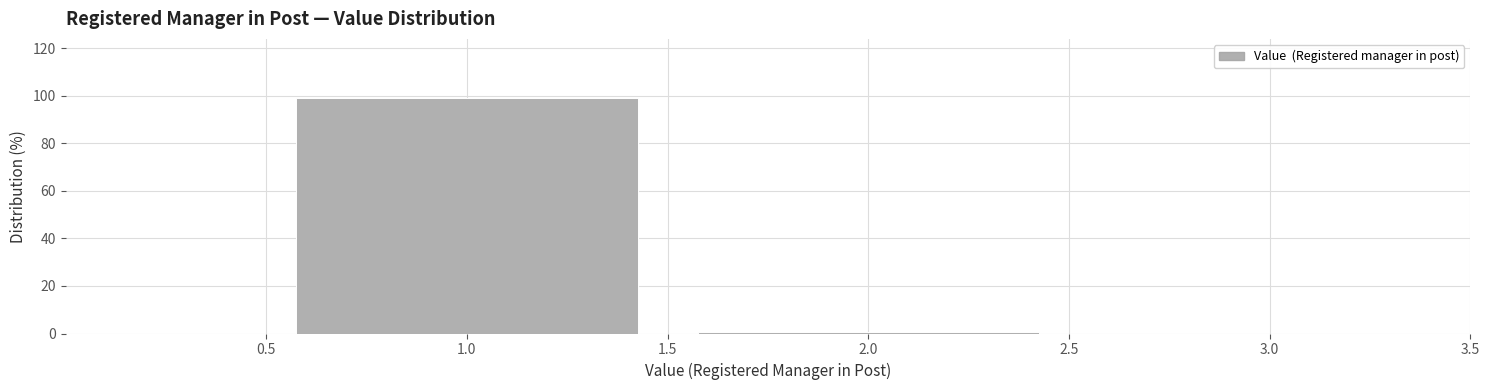

Reading left to right, transcribe this chart: for each bar, give the range it covers on the x-axis and its height. The values are not printed on the chart, so give them approximately, as read against the axis.

0.5 to 1.5: 100
1.5 to 2.5: under 2